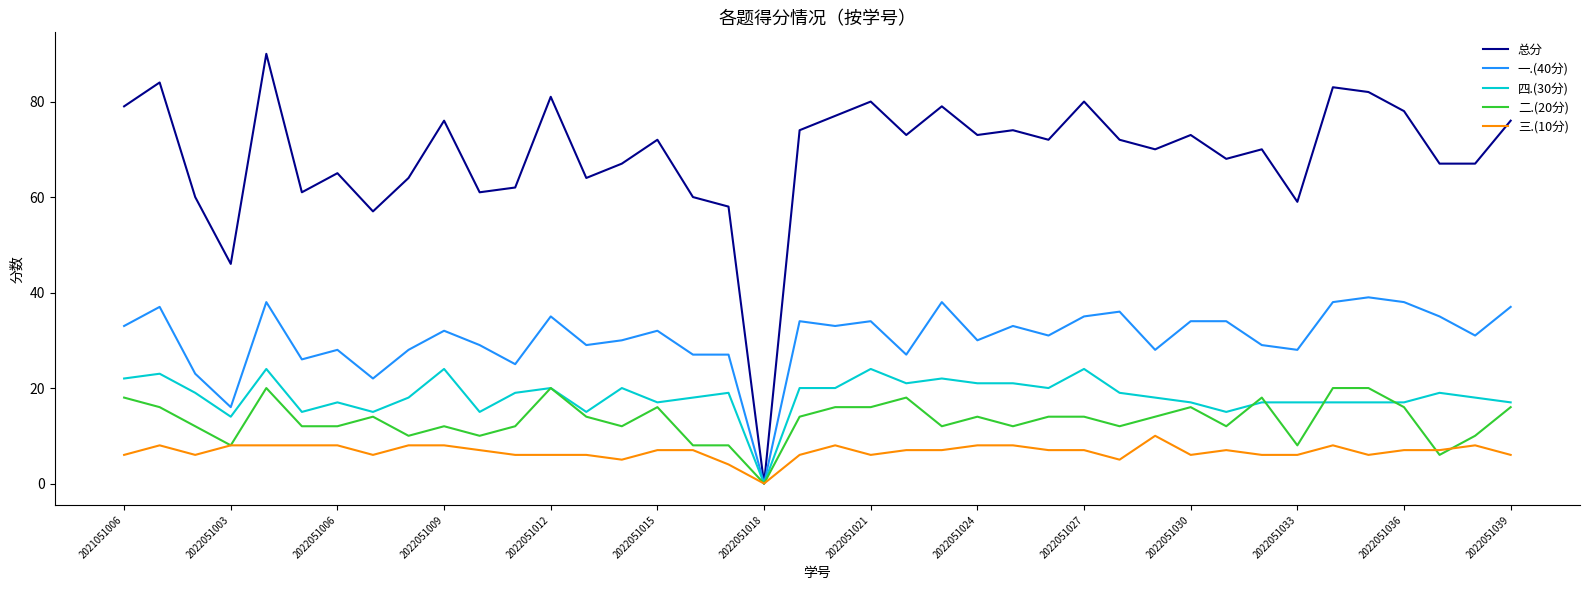

What is the maximum value shown in the chart?

90